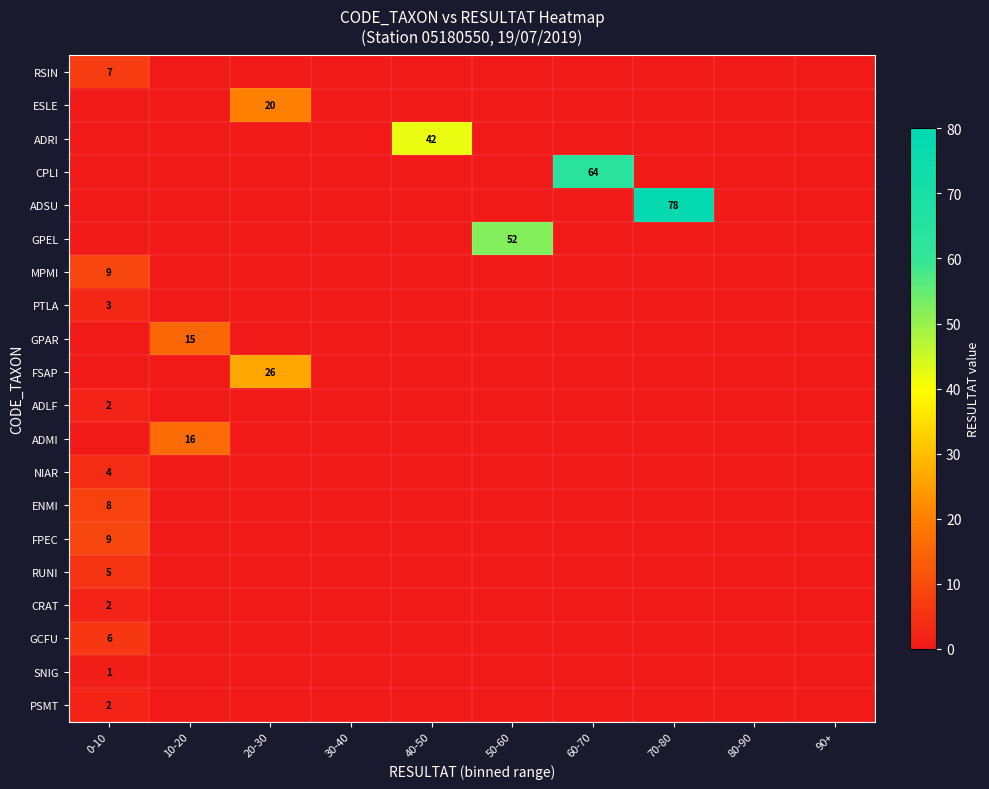

How many series are shown in this chart?

20